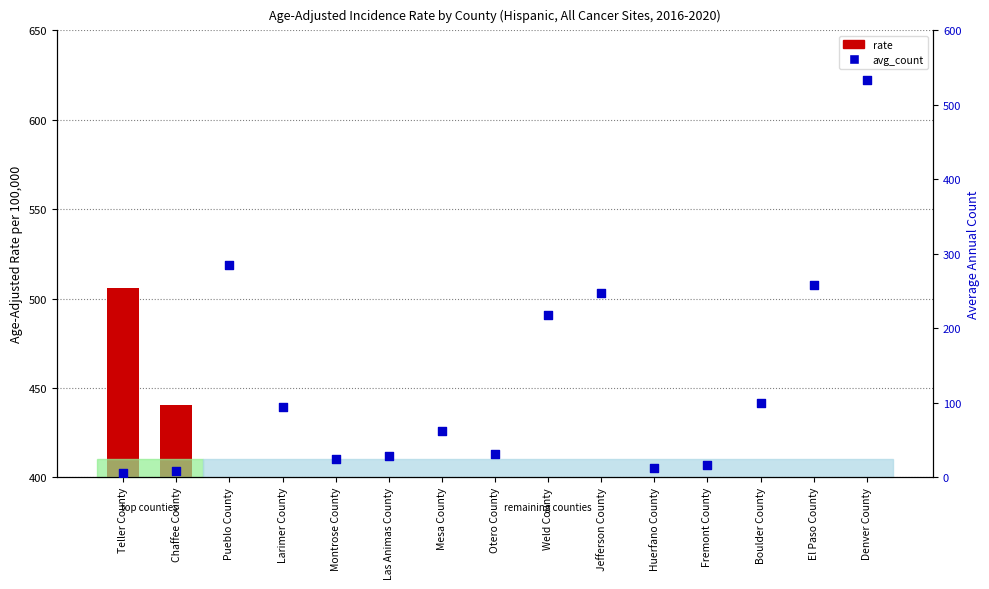

Which series has the widest spread of Y values?

avg_count